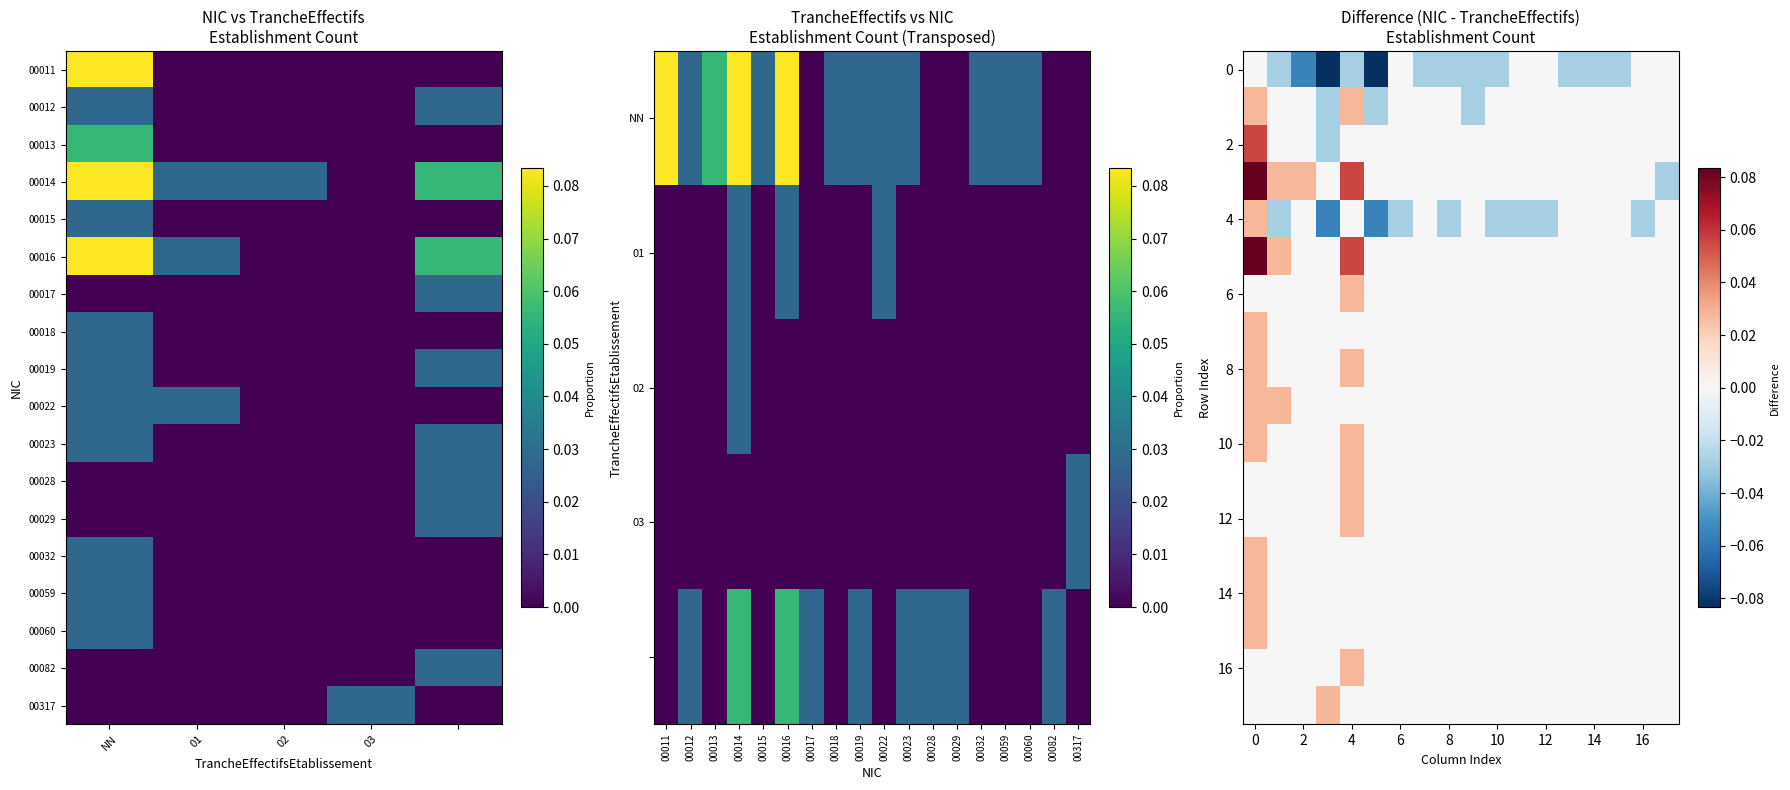

What is the greatest value displayed?

0.1